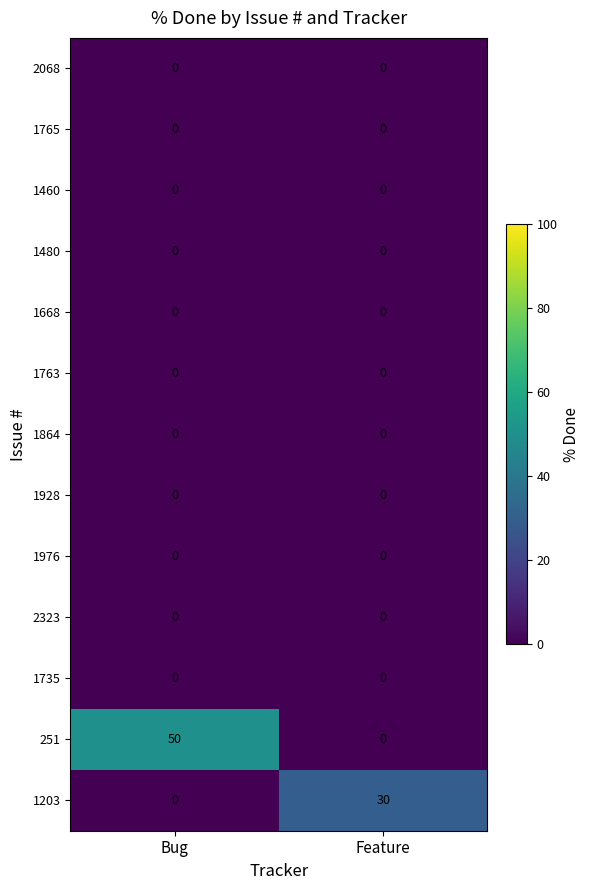

At which category is the sum across all series the highest?

Bug